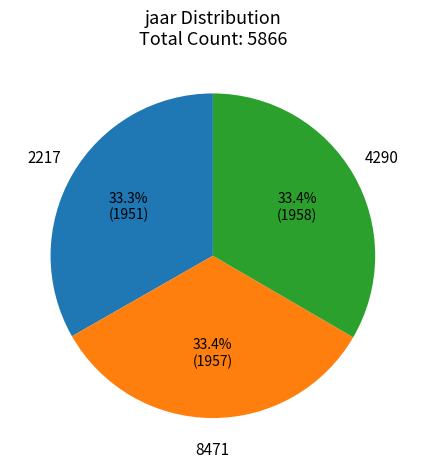

To the nearest percent, what percentage of the pie is 2217?

33%